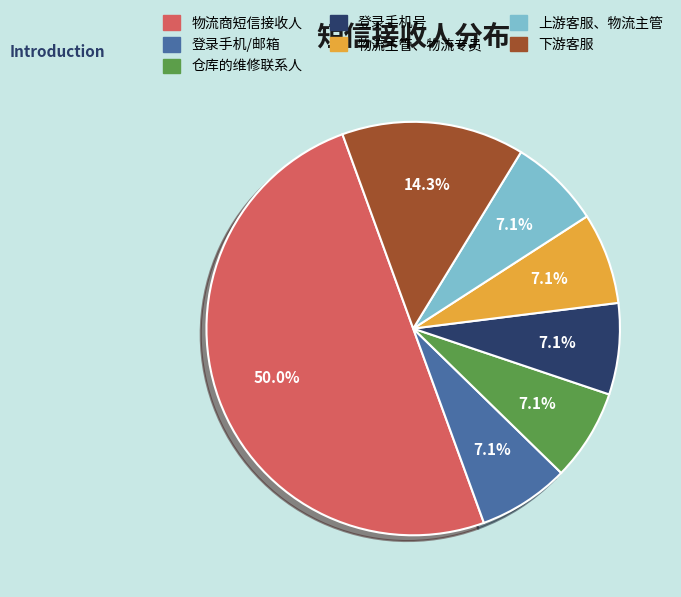

What percentage is the 物流主管、物流专员 slice, to the nearest percent?

7%